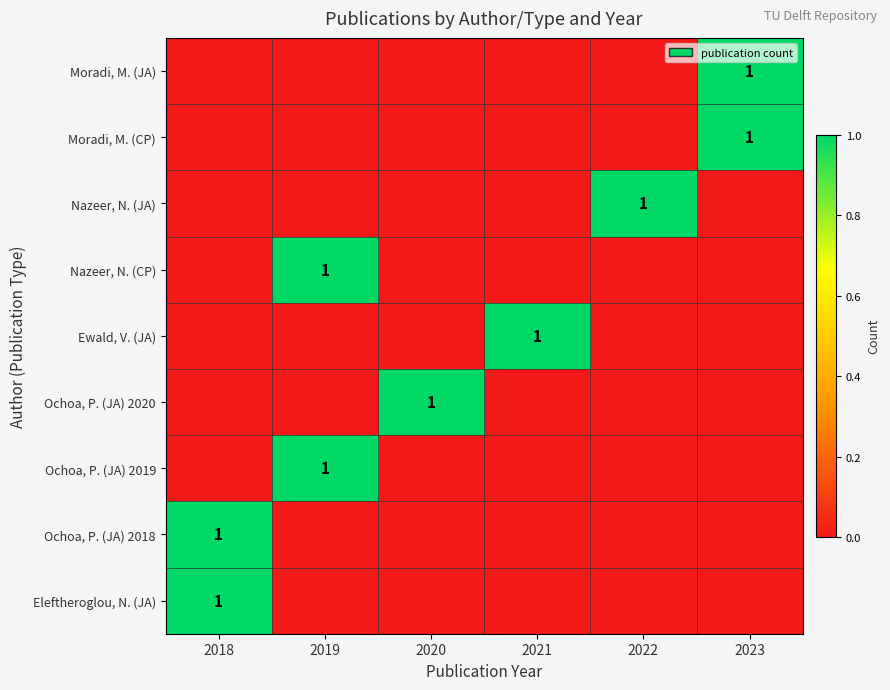

What is the difference between the highest and lowest values at 2020?

1